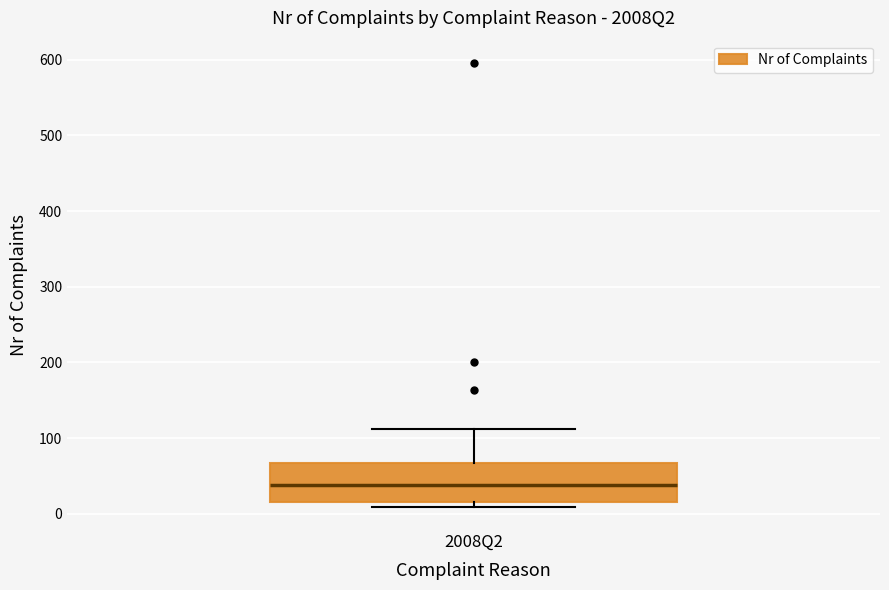

Read this box plot against the y-axis: the position of the median line, the range covered by the box, and the ends of both whiskers. The values are not printed on the chart, so give them approximately, as read against the axis.

median 40, box 20 to 70, whiskers 10 to 110